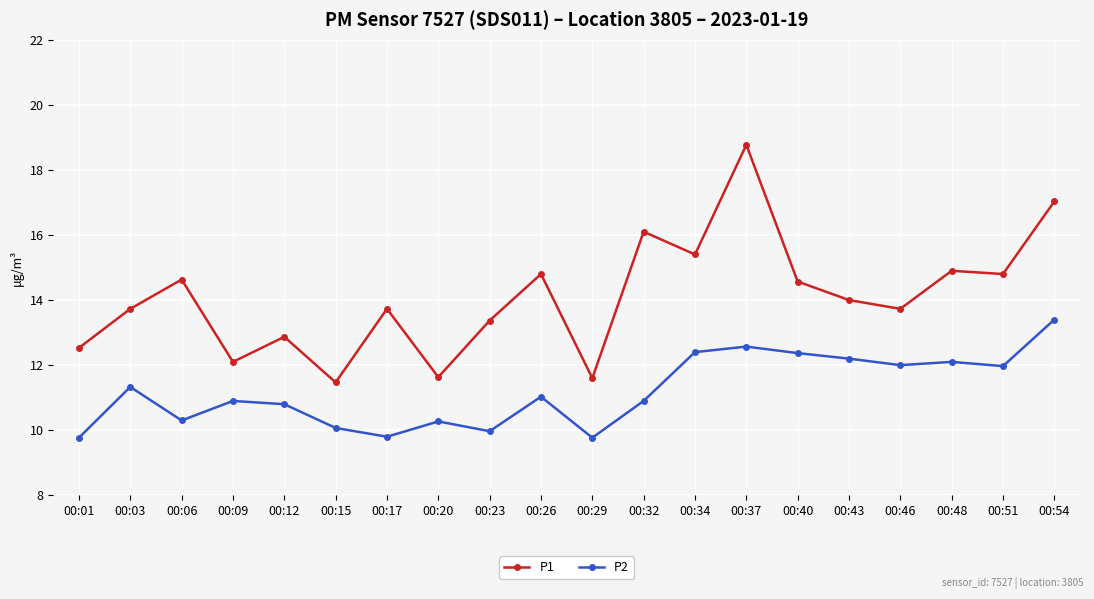

Which series has the widest spread of values?

P1